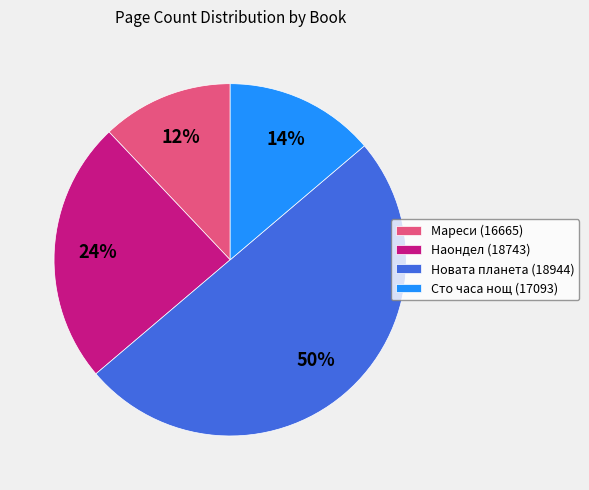

Is Сто часа нощ (17093) the majority of the pie?

No